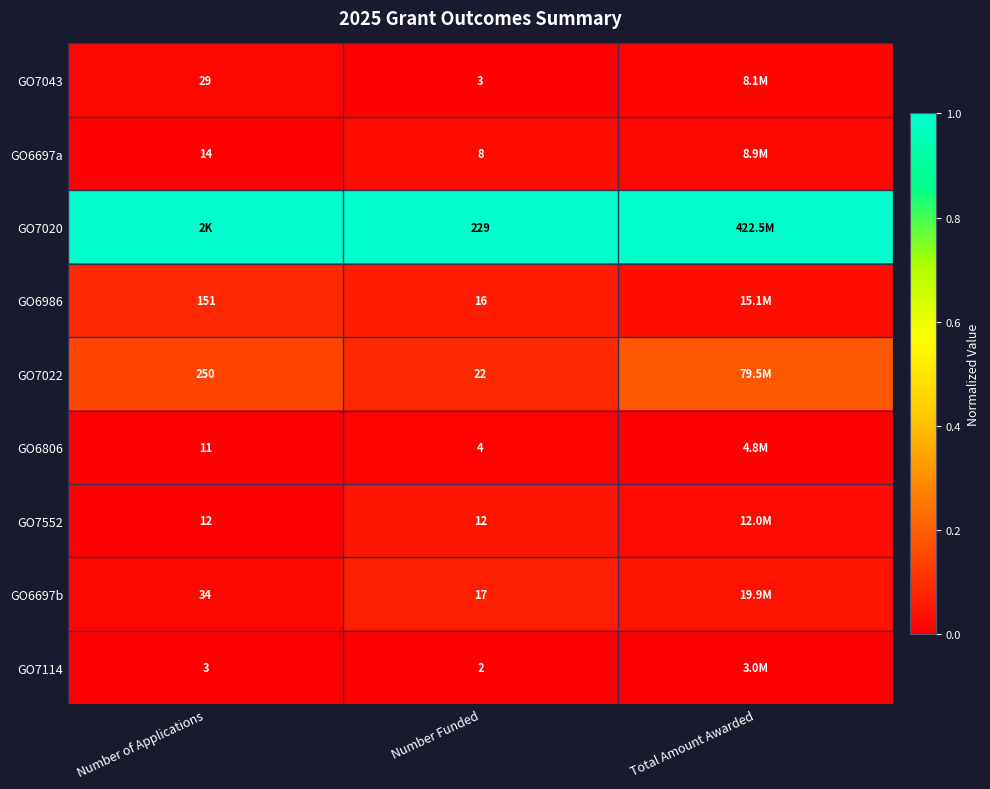

How many distinct data groups are displayed?

9